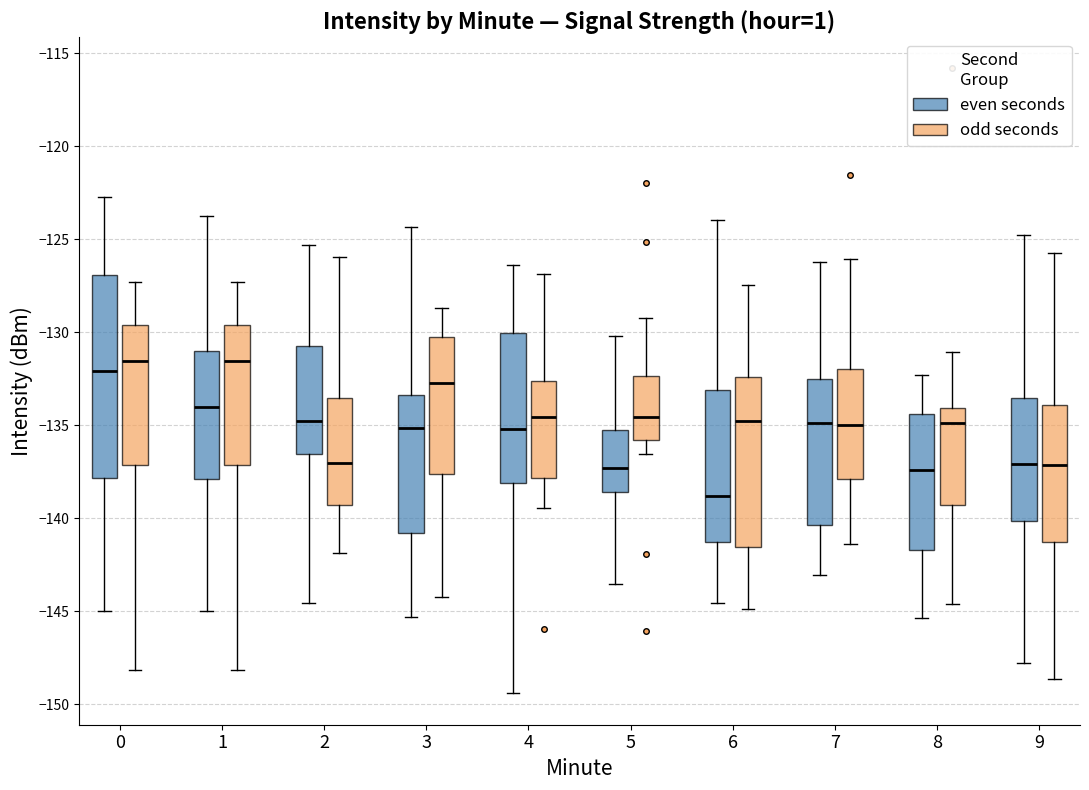

Which box is the tallest, from its lower edge to its upper edge?

0 (even seconds)